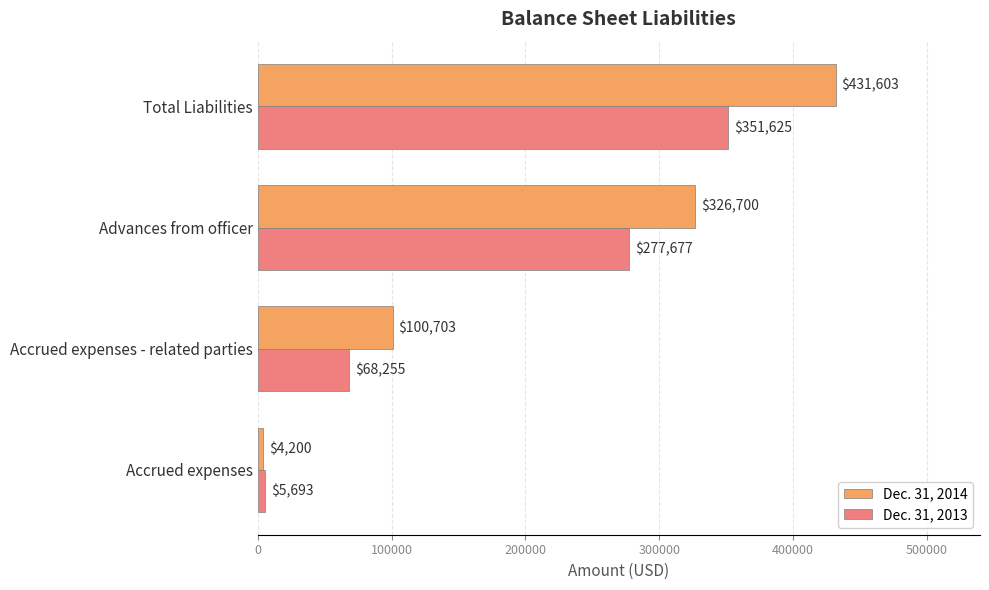

Which series has the largest total across all categories?

Dec. 31, 2014